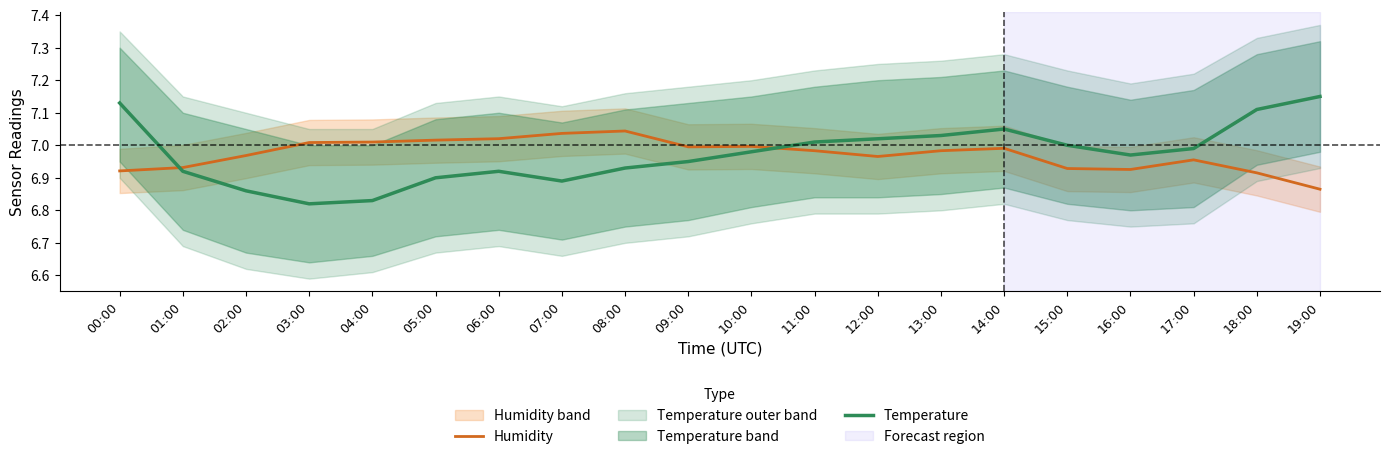

What is the difference between the maximum and second lowest values in the Temperature series?

0.3